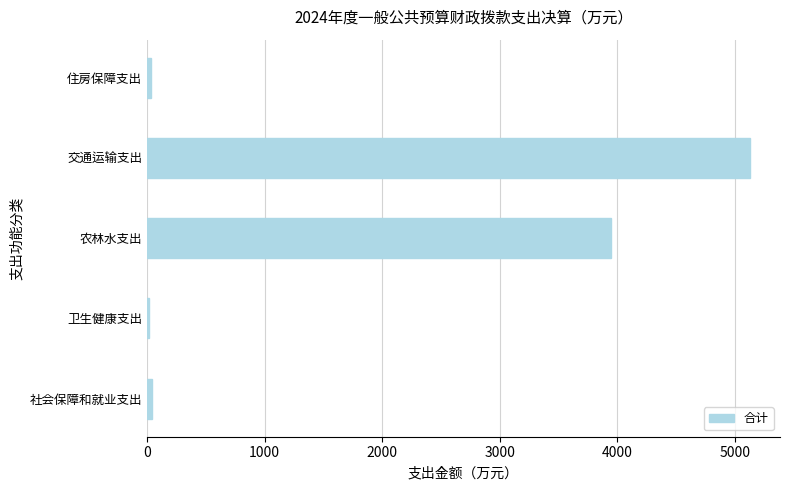

How many bars are there in total?

5